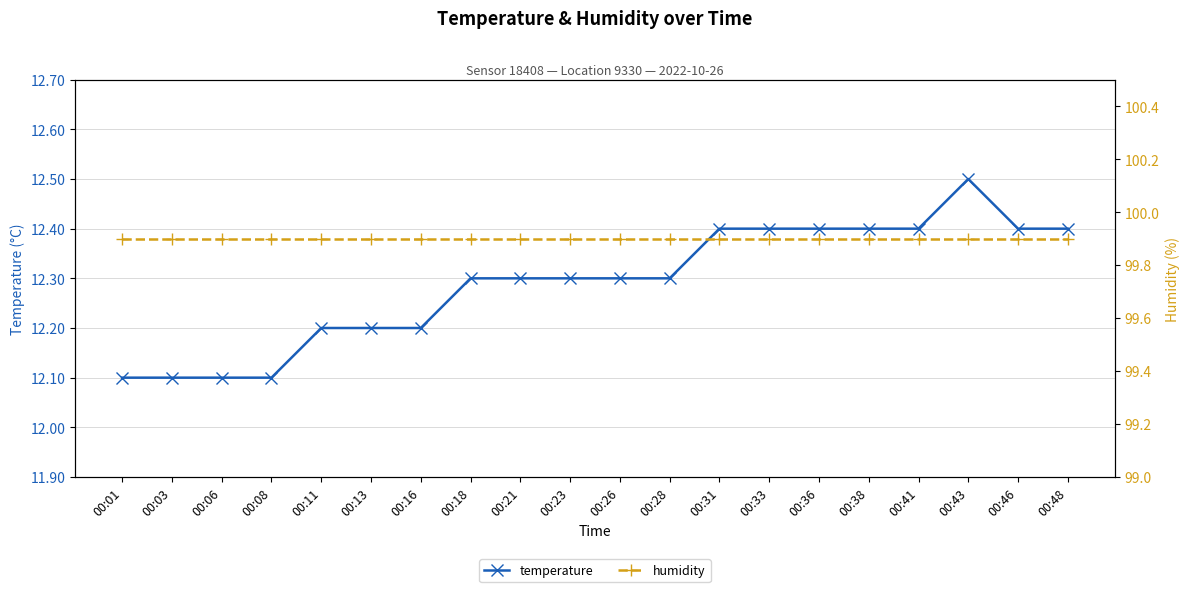

Between 00:08 and 00:11, which series saw the biggest shift?

temperature